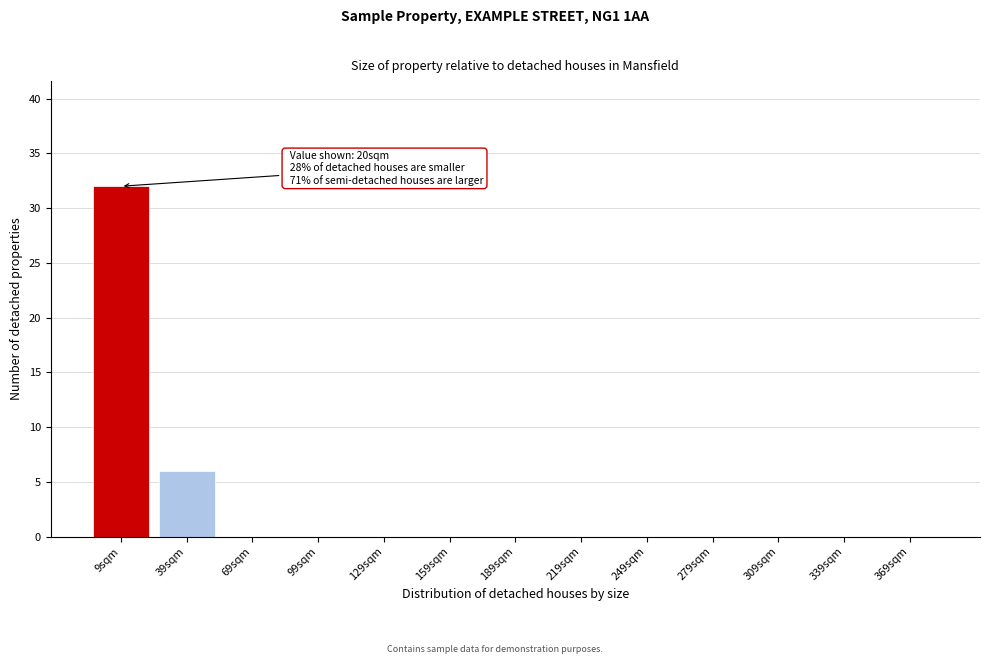

Reading left to right, what are all the values shown in this chart?

9sqm=32	39sqm=6	69sqm=0	99sqm=0	129sqm=0	159sqm=0	189sqm=0	219sqm=0	249sqm=0	279sqm=0	309sqm=0	339sqm=0	369sqm=0